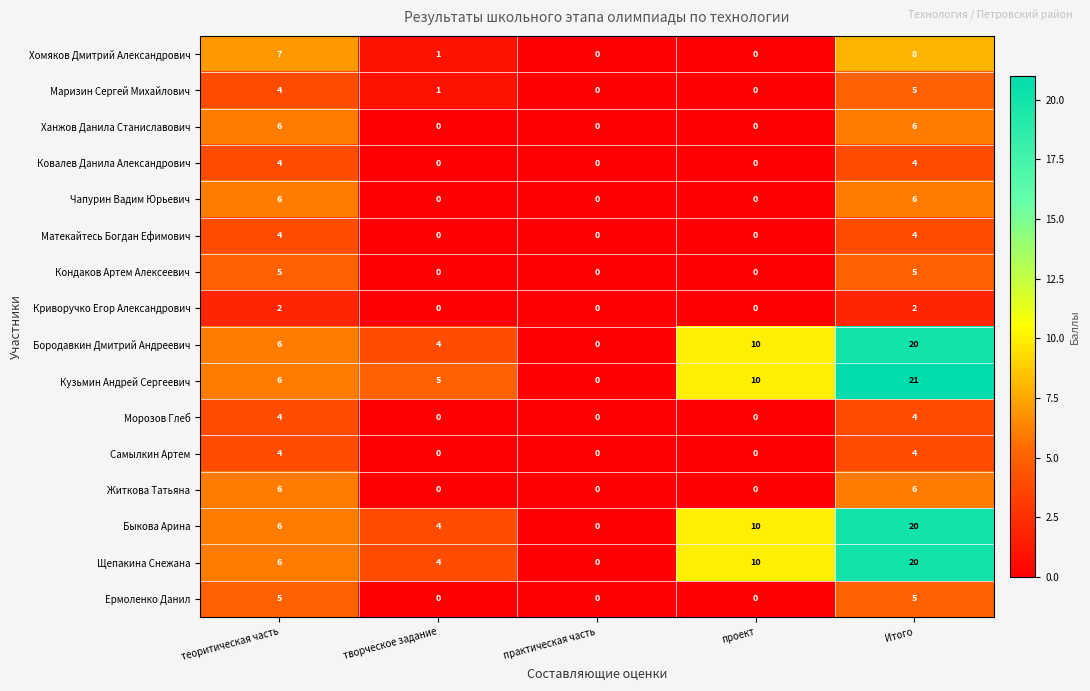

Rank the categories by Кузьмин Андрей Сергеевич value from highest to lowest.

Итого, проект, теоритическая часть, творческое задание, практическая часть